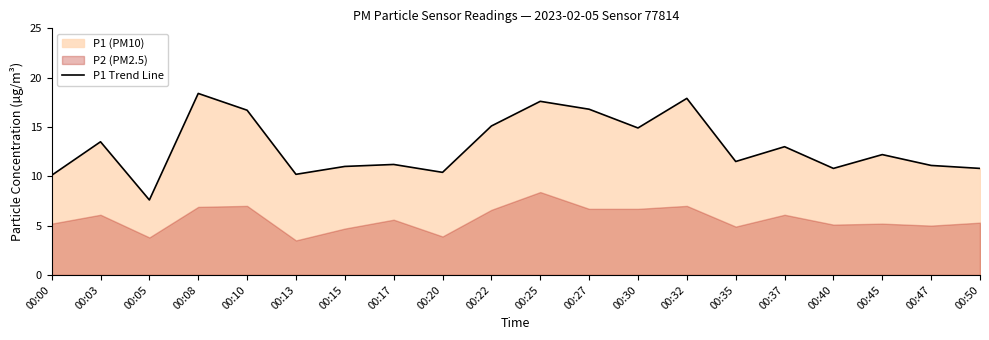

What is the greatest value displayed?

18.4